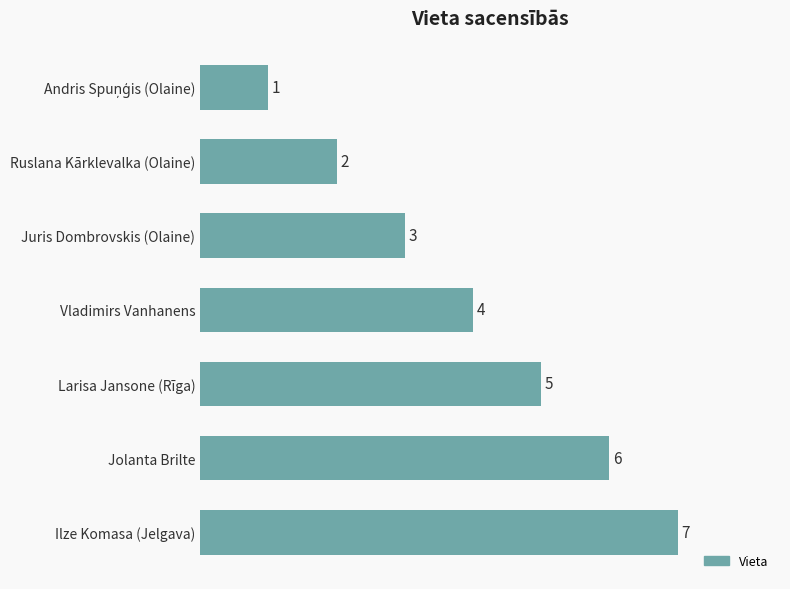

What is the difference between the second highest and second lowest values?

4